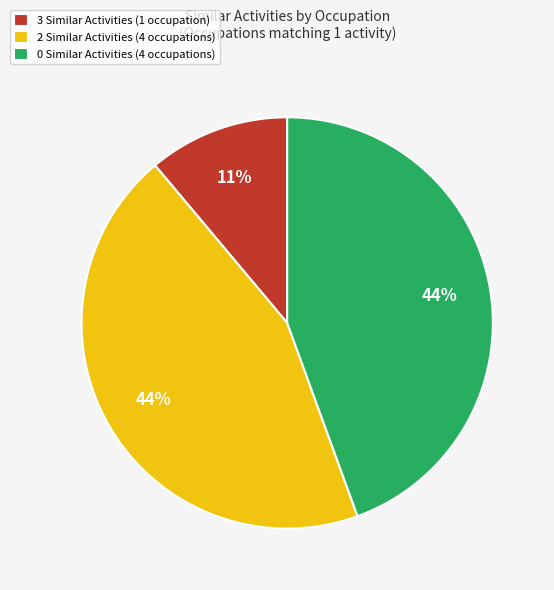

Does 0 Similar Activities (4 occupations) account for over 50% of the chart?

No